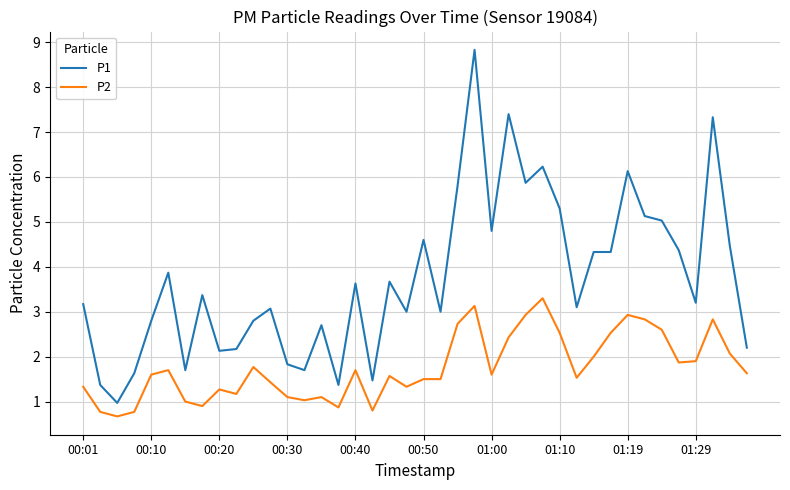

What is the maximum value for P2?

3.3